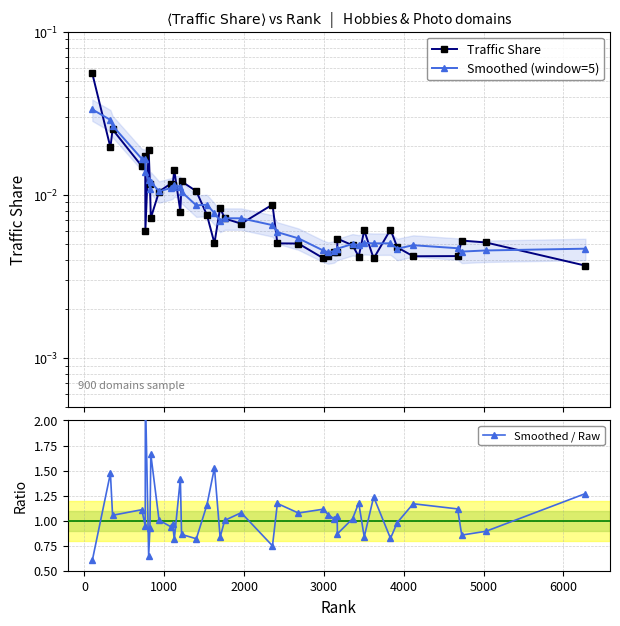

True or false: Smoothed (window=5) has a value of 0.0 at 15.

False